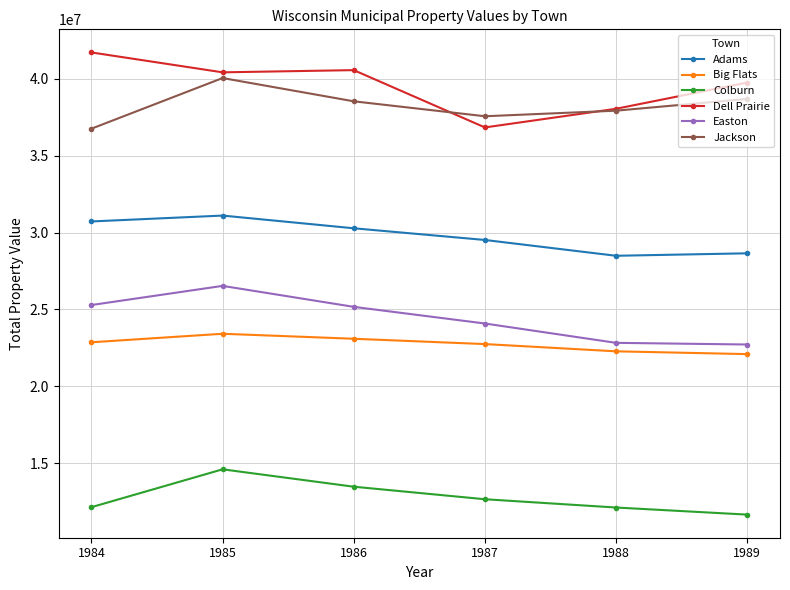

Is it true that Colburn equals 12128350 at 1984?

True